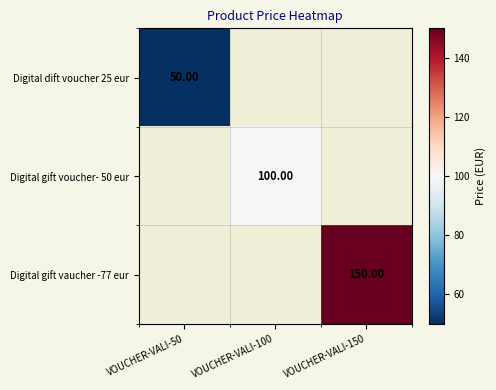

The Digital gift voucher- 50 eur series shows 100.0 at VOUCHER-VALI-100. True or false?

True